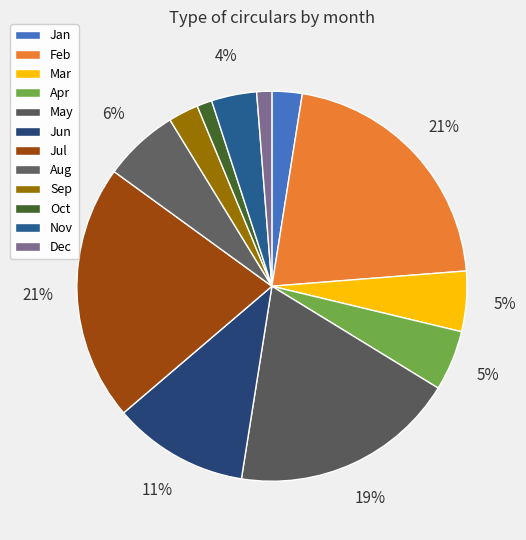

How many slices are in this pie chart?

12